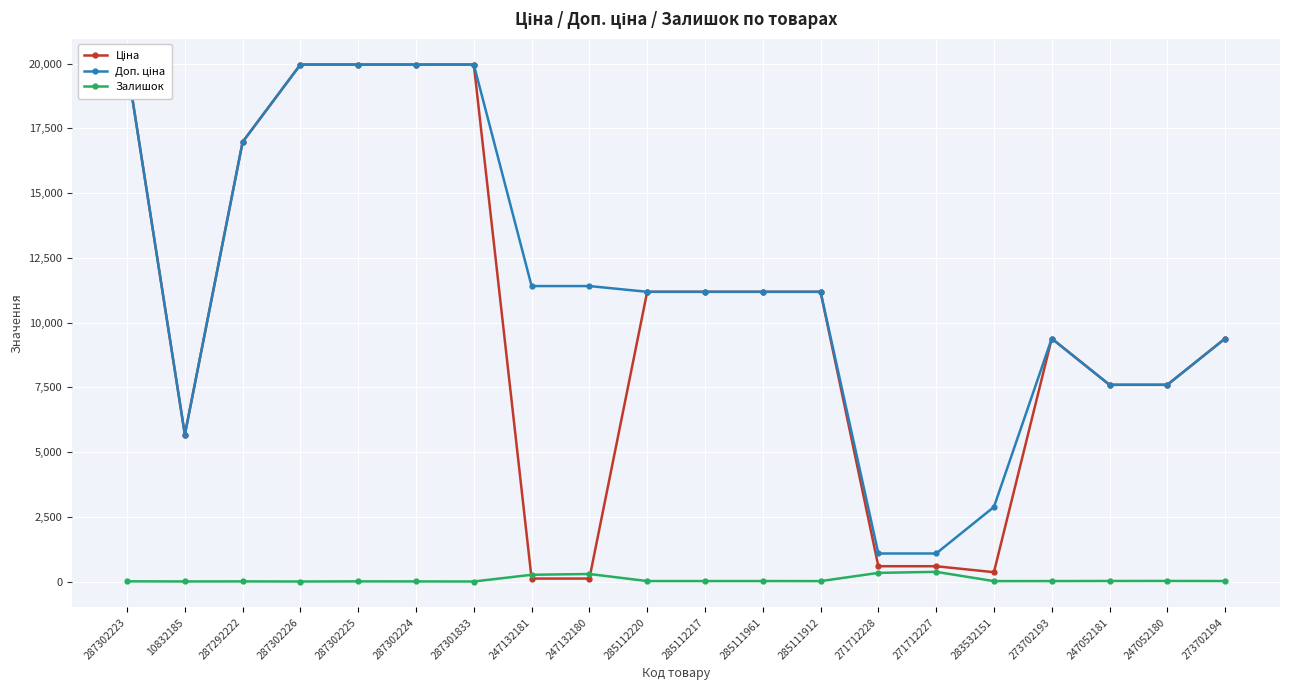

Where is the first local minimum for Доп. ціна?

10832185